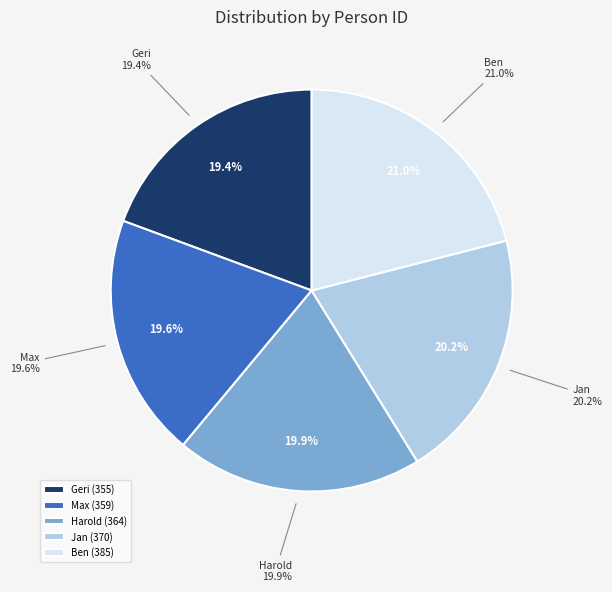

Count the number of slices in the pie.

5